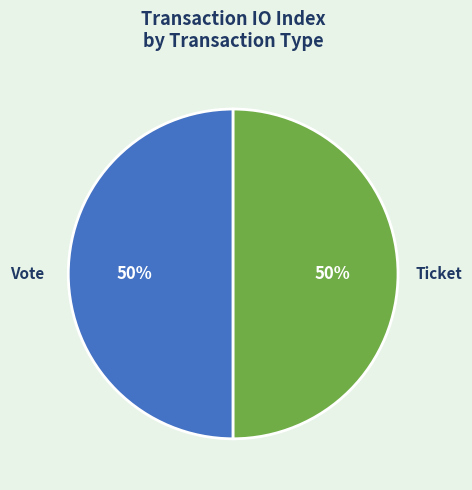

Is the sum of Ticket and Vote greater than half?

Yes